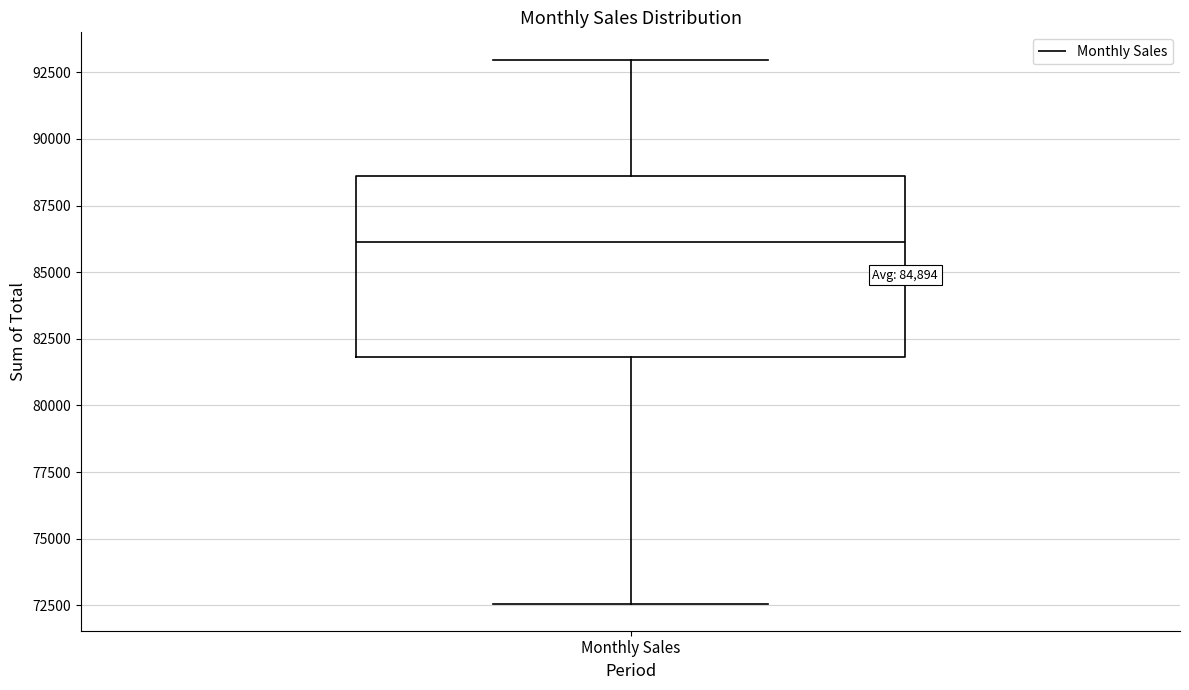

Read this box plot against the y-axis: the position of the median line, the range covered by the box, and the ends of both whiskers. The values are not printed on the chart, so give them approximately, as read against the axis.

median 86000, box 82000 to 88500, whiskers 72500 to 93000